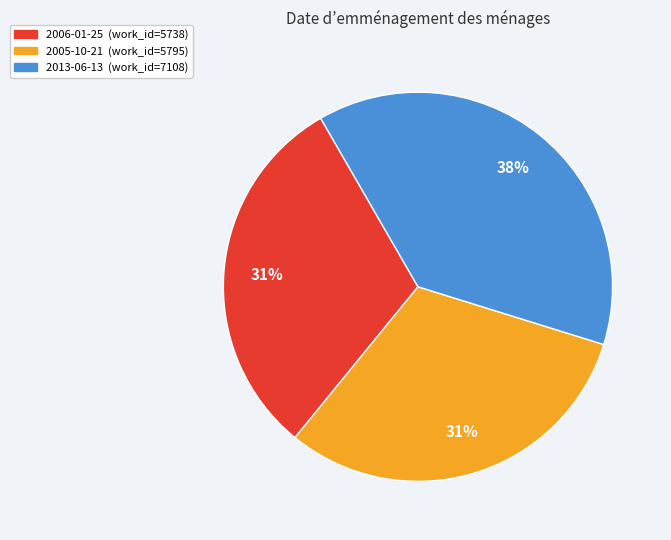

True or false: 2005-10-21 accounts for 40% of the total.

False